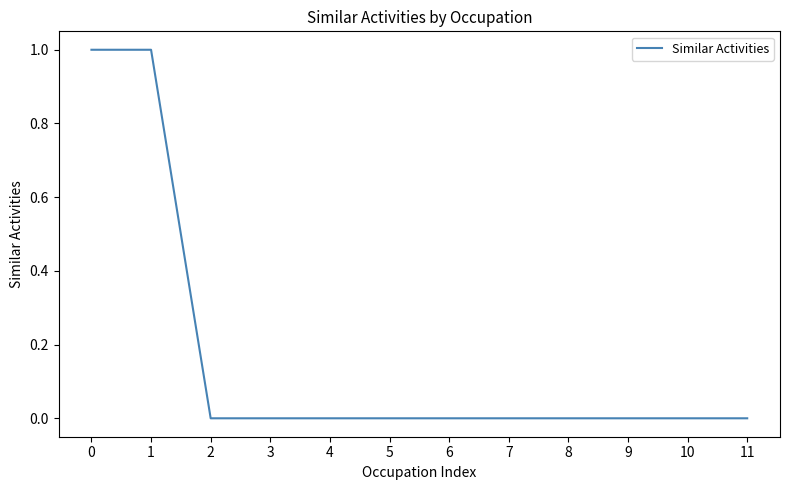

The chart shows a value of 0 at 0. True or false?

False